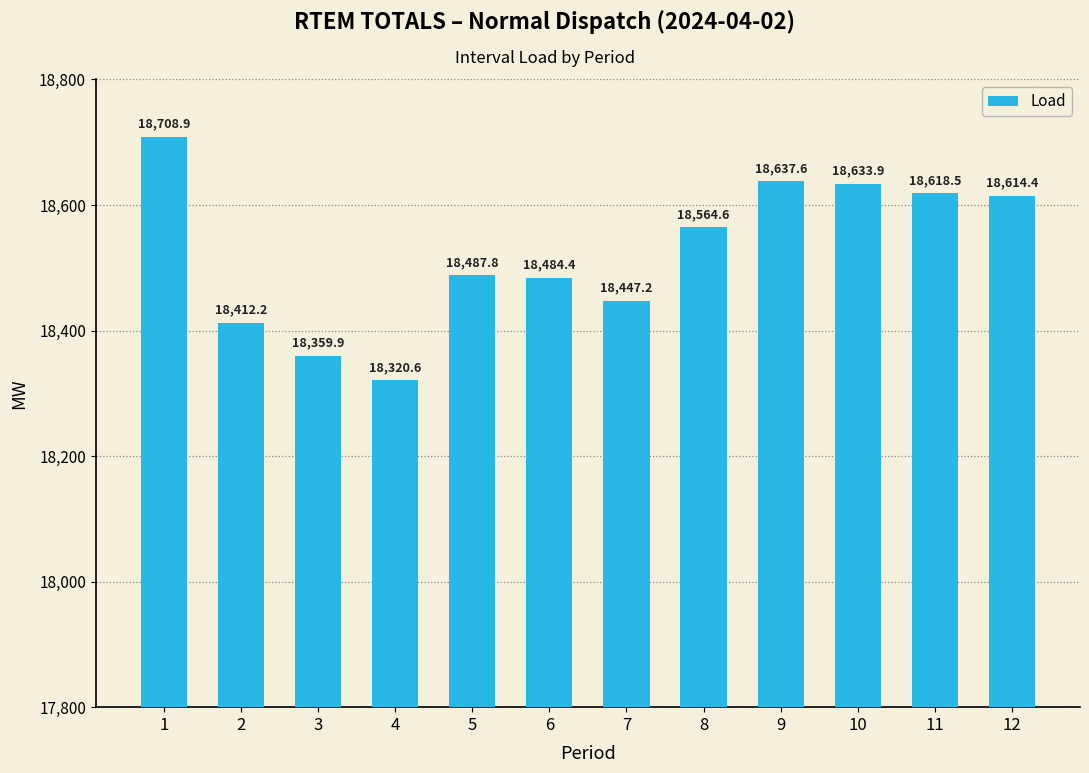

What is the value of the 9th bar from the left?

18637.6